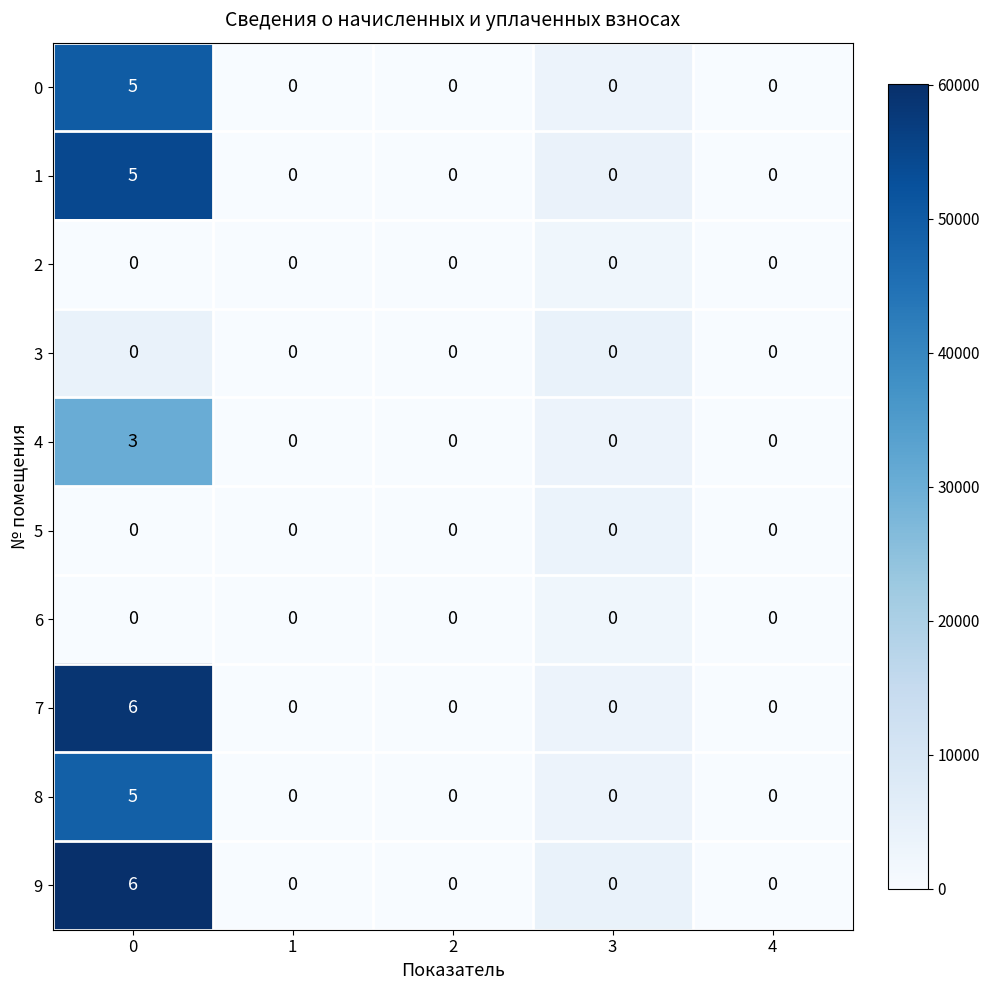

What is the maximum value for 4?

3